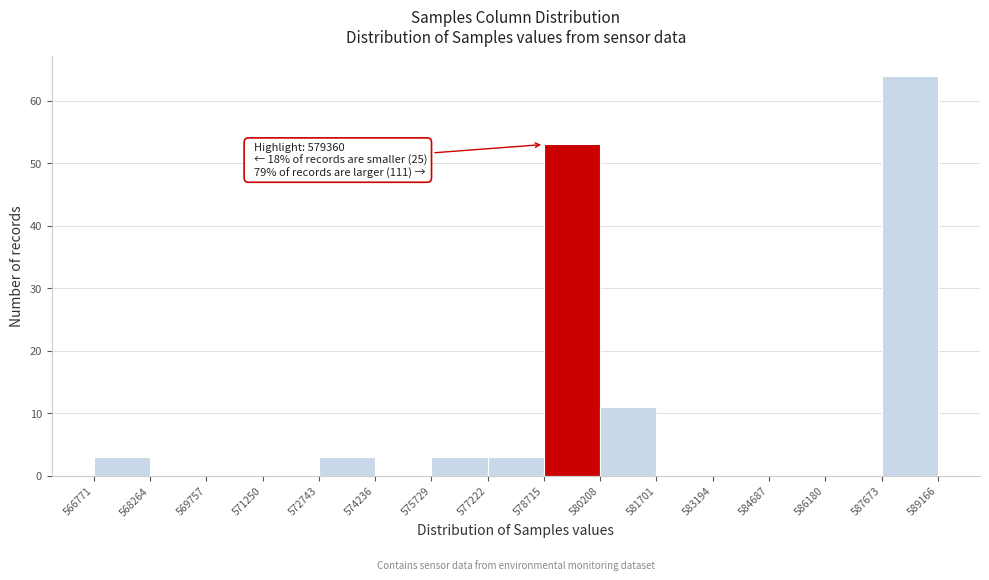

Over which range of the x-axis is the bar tallest?

587673 to 589166